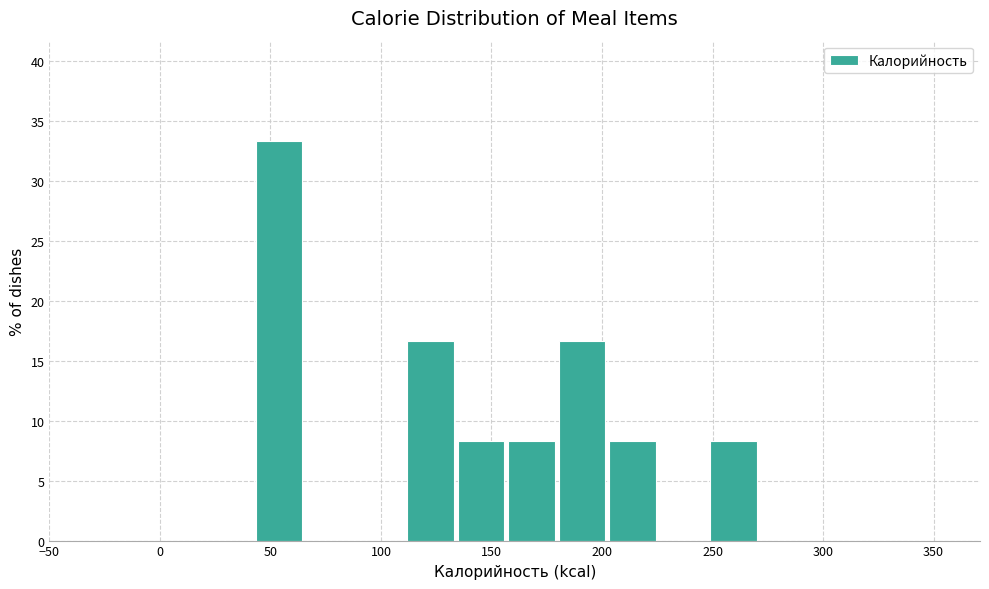

Reading left to right, transcribe this chart: for each bar, give the range it covers on the x-axis and its height. Neither the bar edges nor the heights are printed on the chart, so give them approximately, as read against the axes.

40 to 65: 33.5
65 to 90: 0
90 to 110: 0
110 to 135: 16.5
135 to 155: 8.5
155 to 180: 8.5
180 to 200: 16.5
200 to 225: 8.5
225 to 250: 0
250 to 270: 8.5